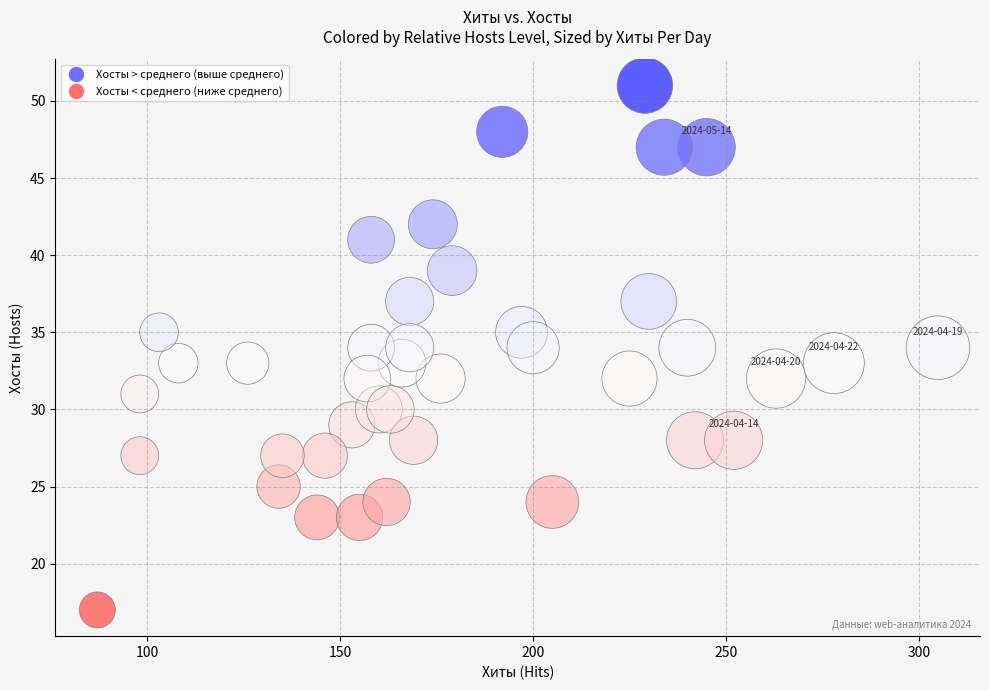

What is the range of X values (max minus min)?

218